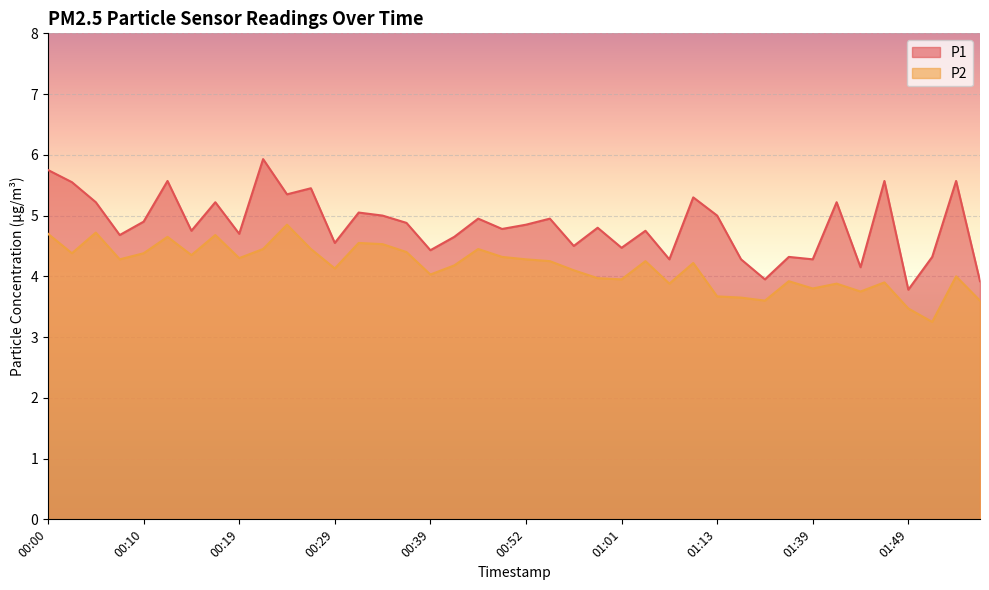

How many data points in P1 are less than 4?

3